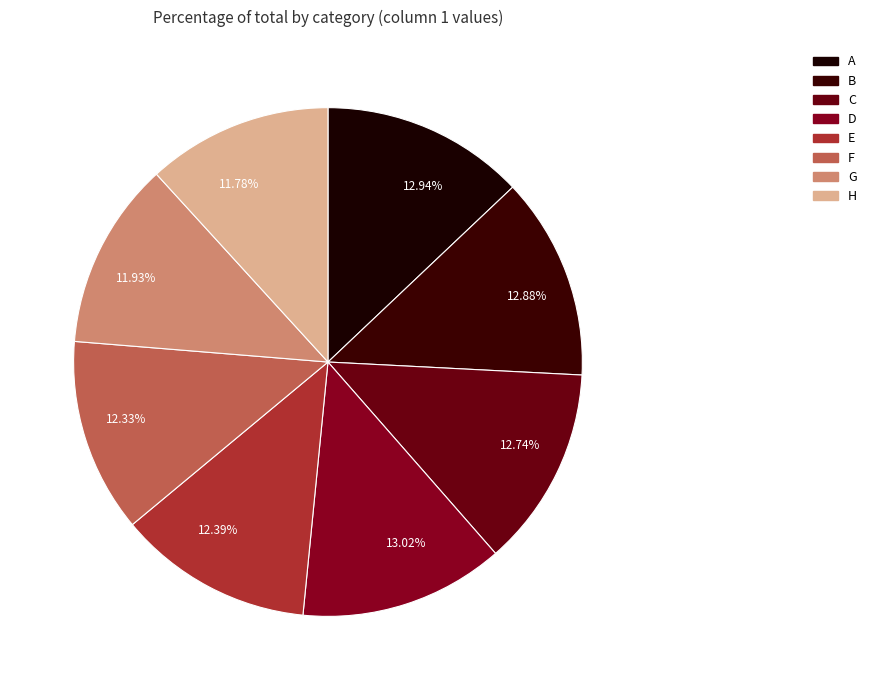

To the nearest percent, what is the average slice percentage?

12%